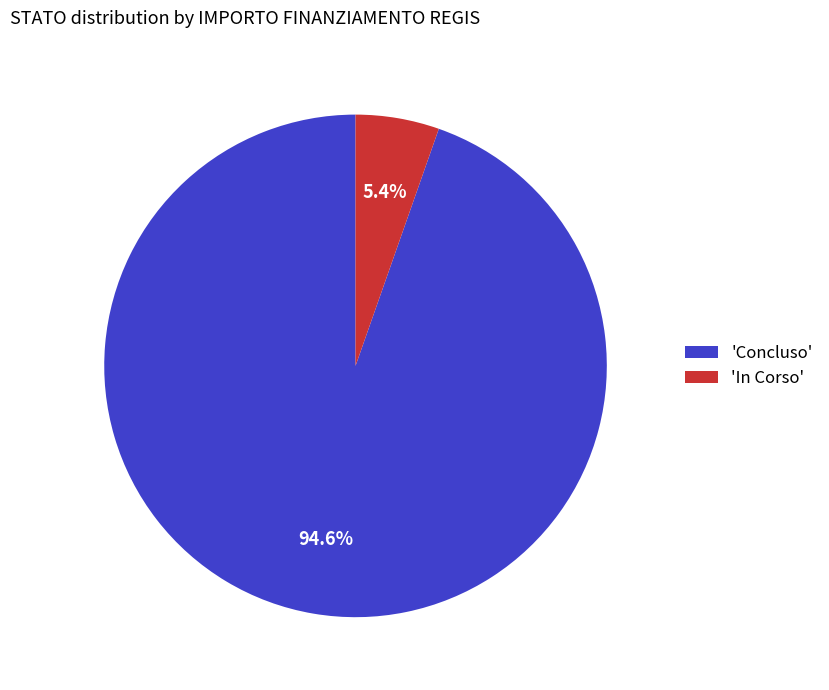

Do 'Concluso' and 'In Corso' together represent more than half of the pie?

Yes